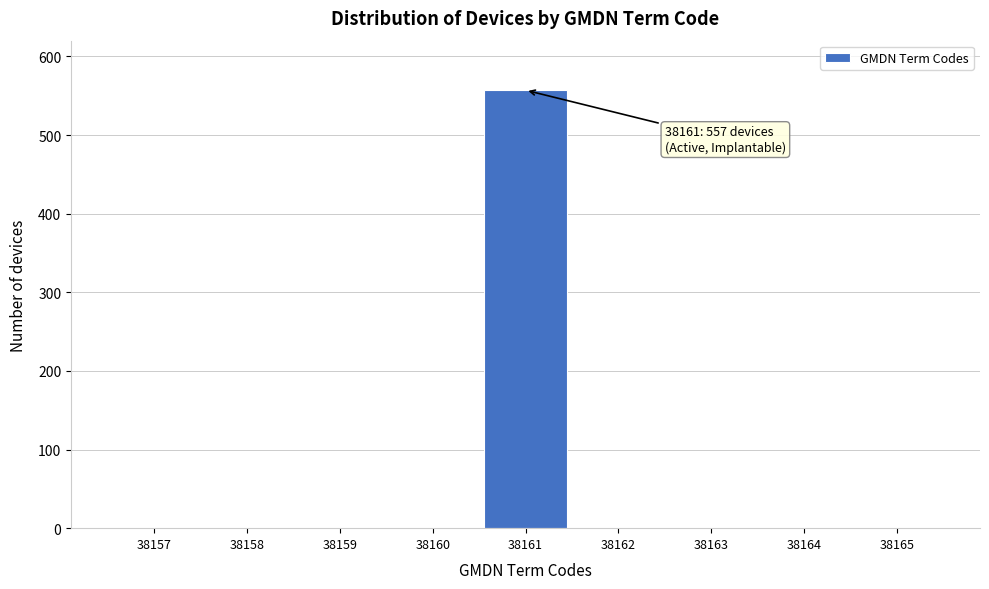

Reading left to right, what are all the values shown in this chart?

38157=0	38158=0	38159=0	38160=0	38161=557	38162=0	38163=0	38164=0	38165=0